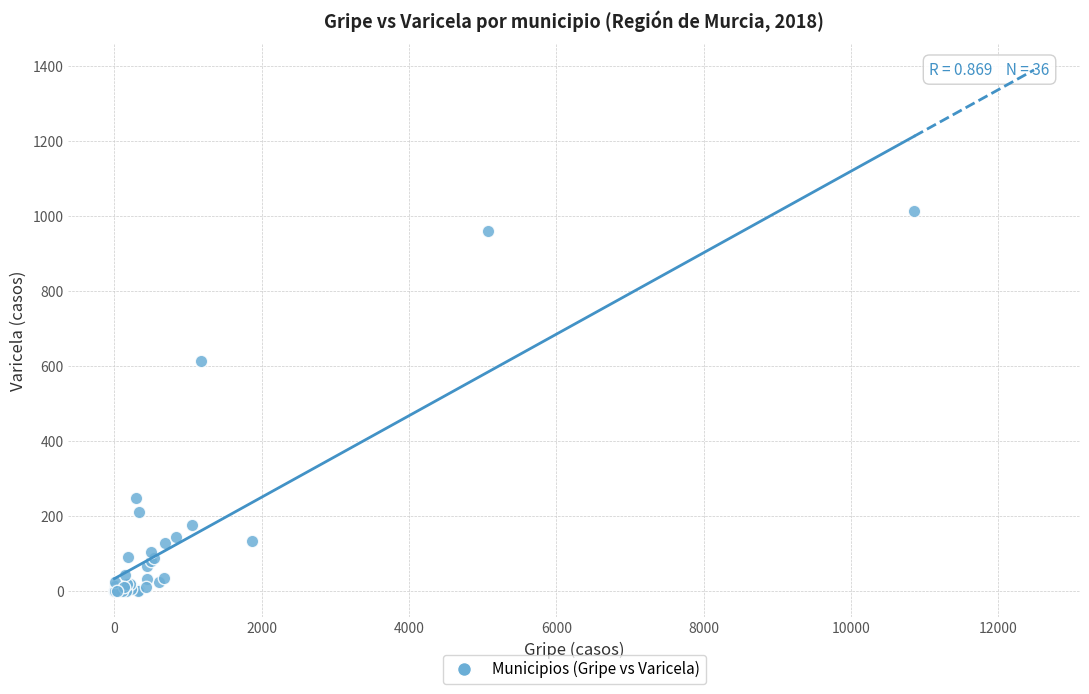

What Y value in the scatter plot is closest to 507?

612